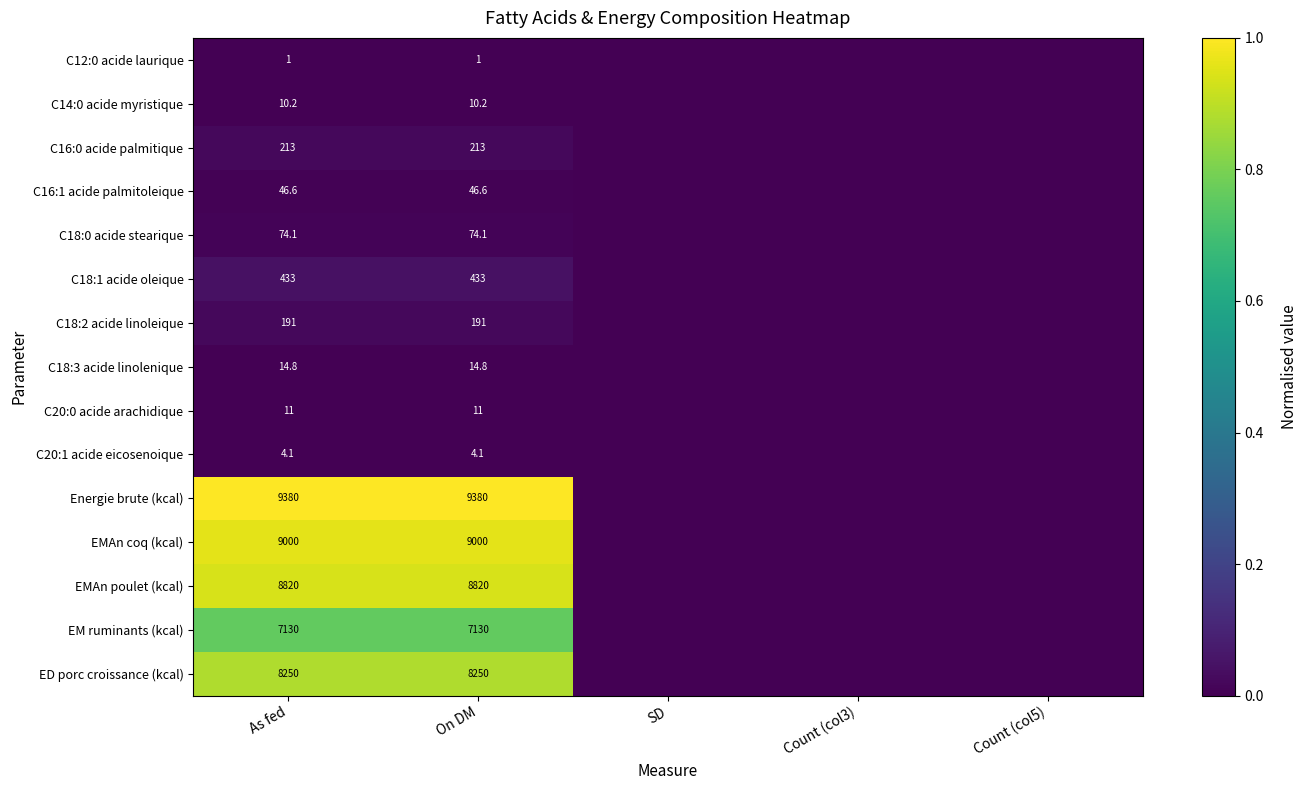

The value of C20:1 acide eicosenoique at As fed is 0.0. True or false?

False